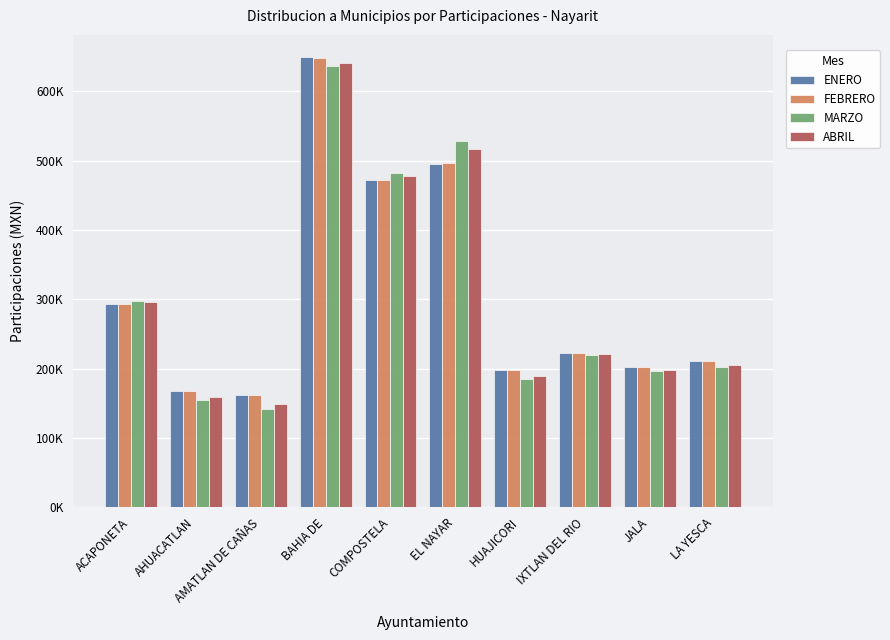

The value of ABRIL at HUAJICORI is 189290.4. True or false?

True